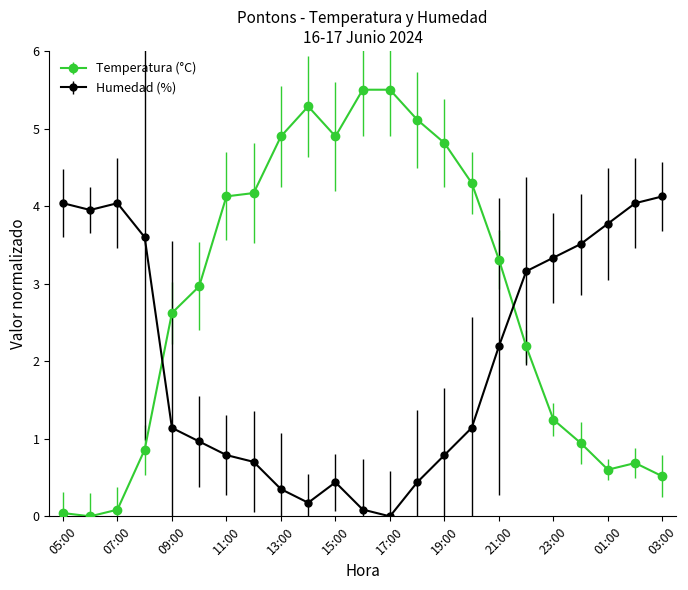

How many interior local peaks does the Humedad (%) series have?

2